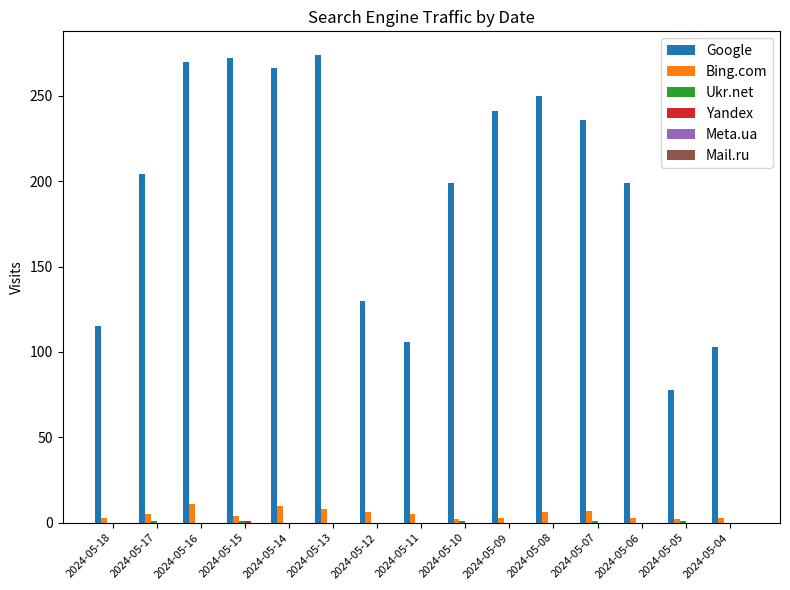

How many series are shown in this chart?

4